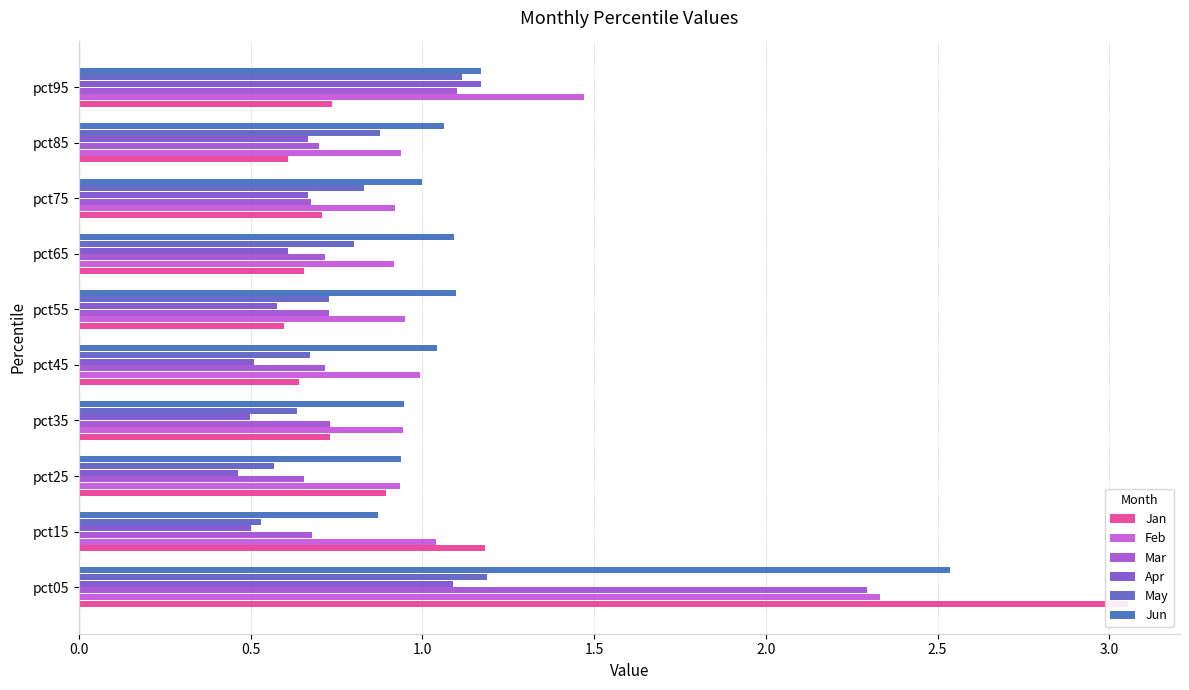

What is the difference between the maximum and minimum values in the May series?

0.7